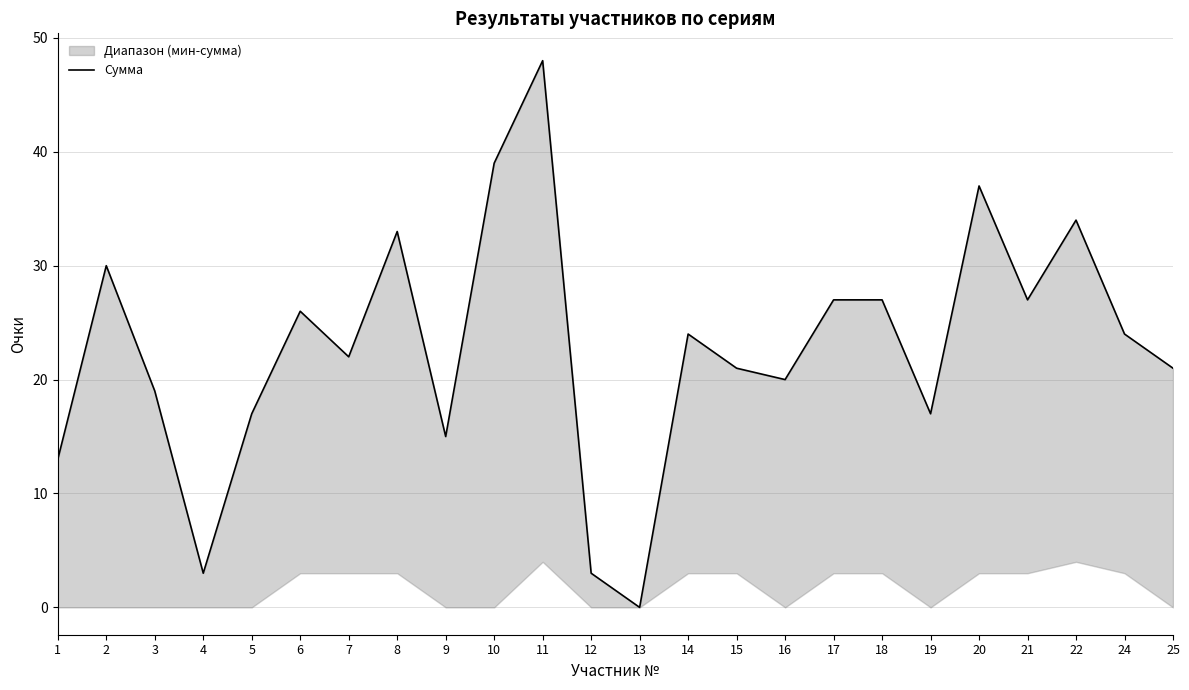

How many lines are shown in the chart?

1